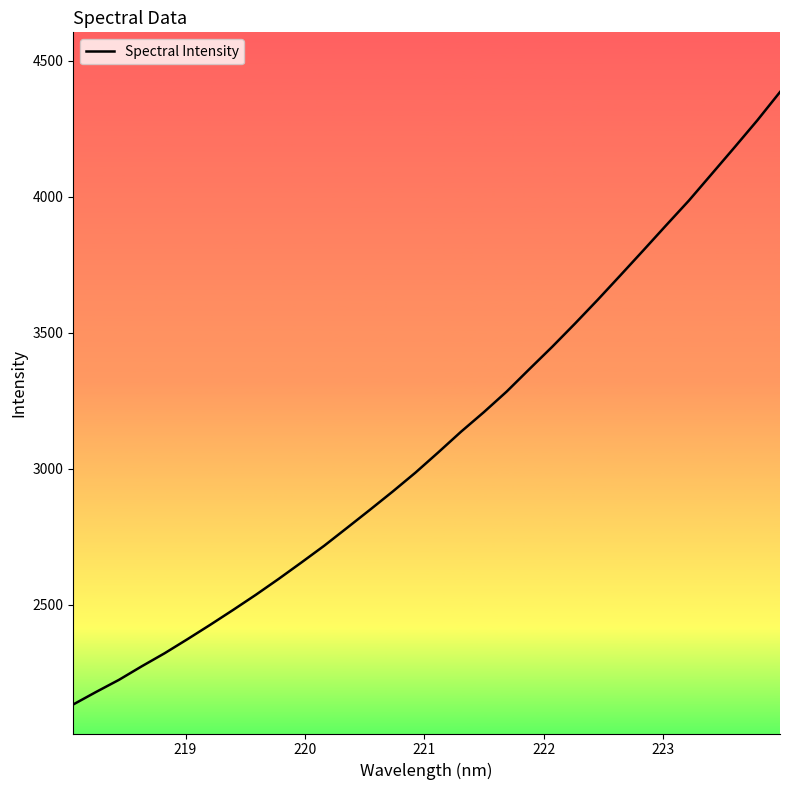

What is the difference between the maximum and minimum values?

2249.8